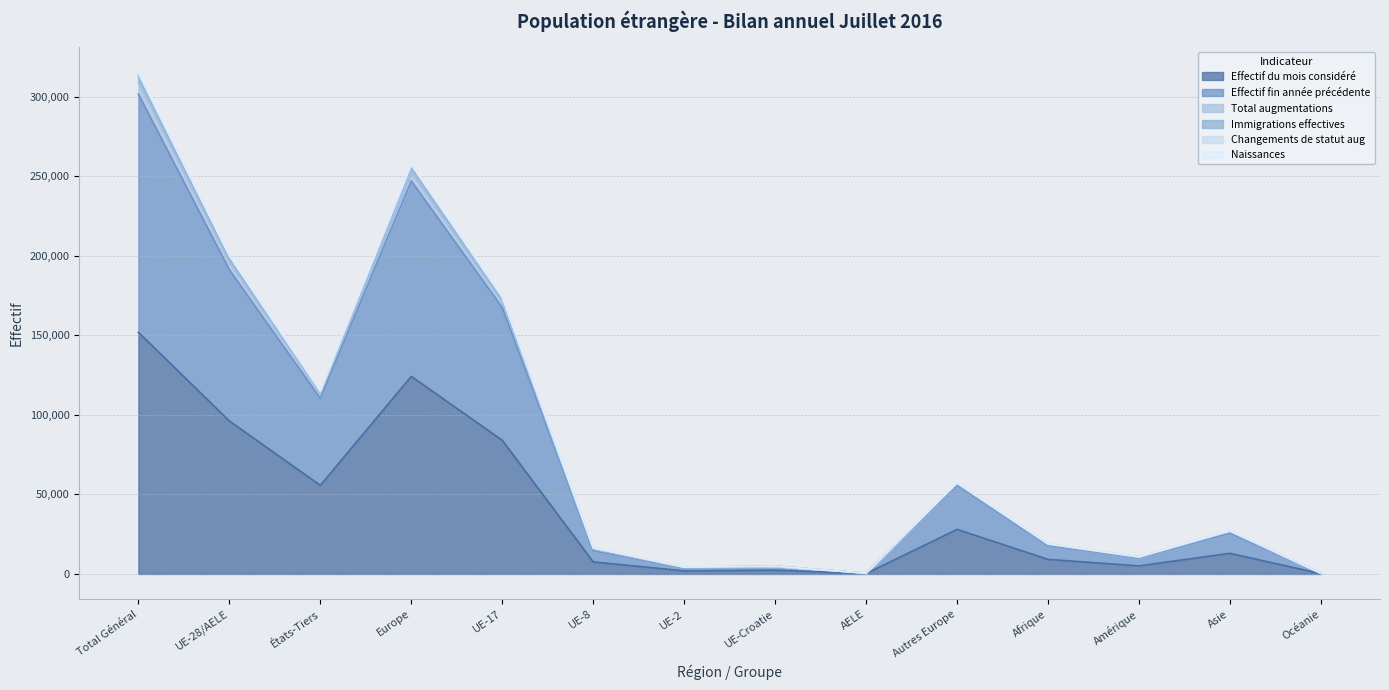

Where is Effectif du mois considéré nearest to the value 76044?

UE-17